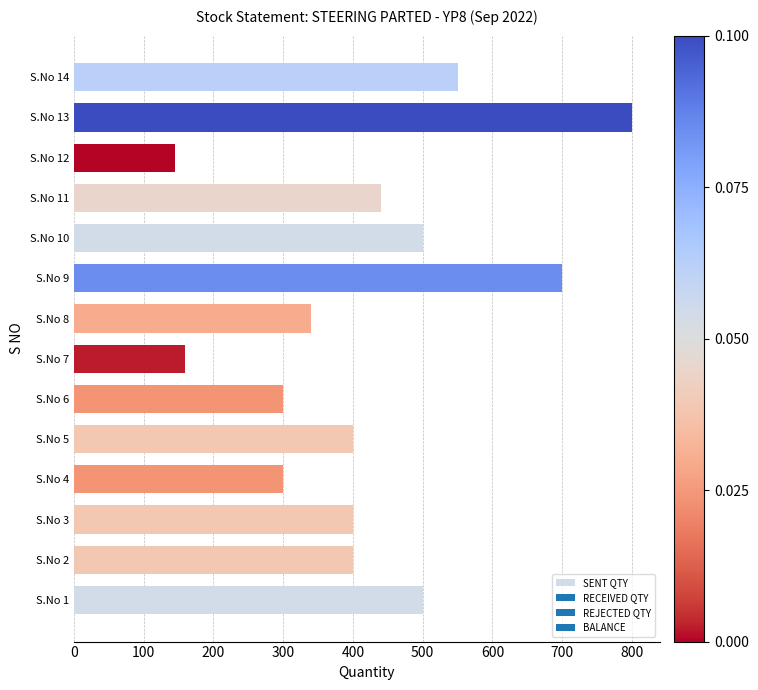

What is the smallest value displayed?

145